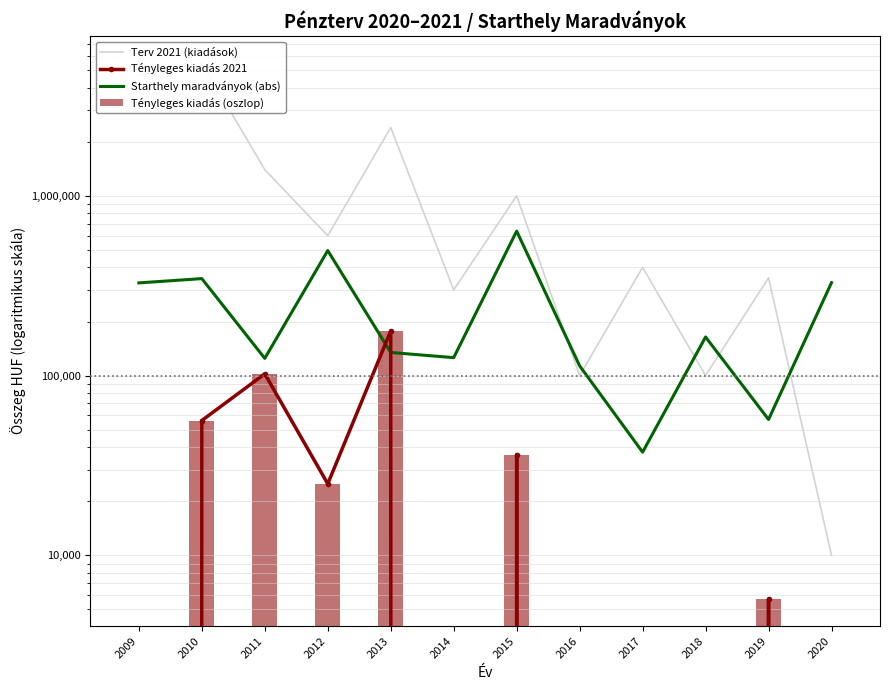

Rank the series by their maximum value, from highest to lowest.

Terv 2021 (kiadások), Starthely maradványok (abs), Tényleges kiadás 2021, Tényleges kiadás (oszlop)